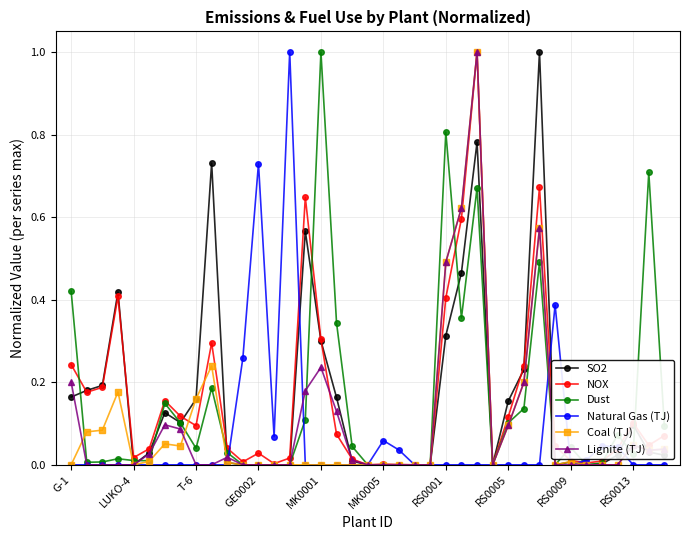

True or false: Lignite (TJ) has more than 2 interior local peaks.

True